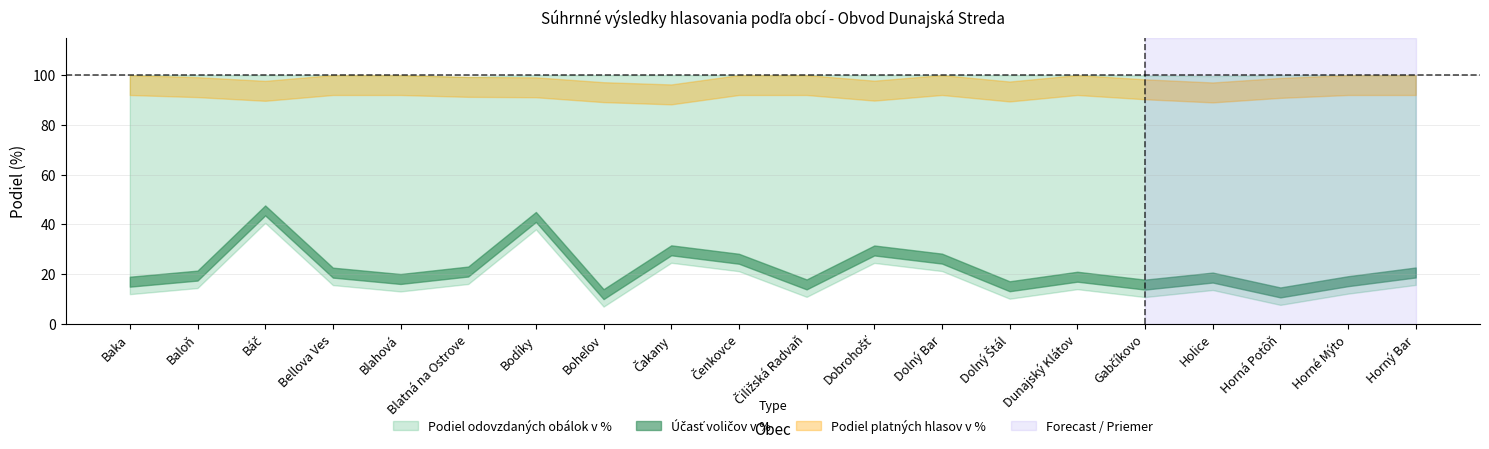

True or false: Podiel odovzdaných obálok v % has more than 0 interior local peaks.

False